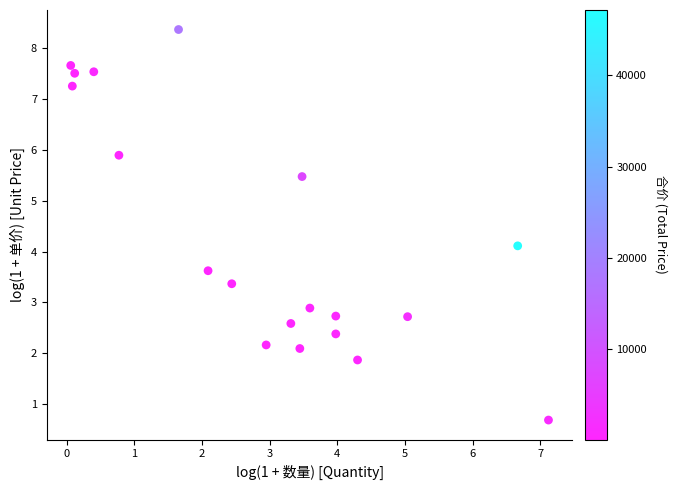

What Y value in the scatter plot is closest to 4?

4.1